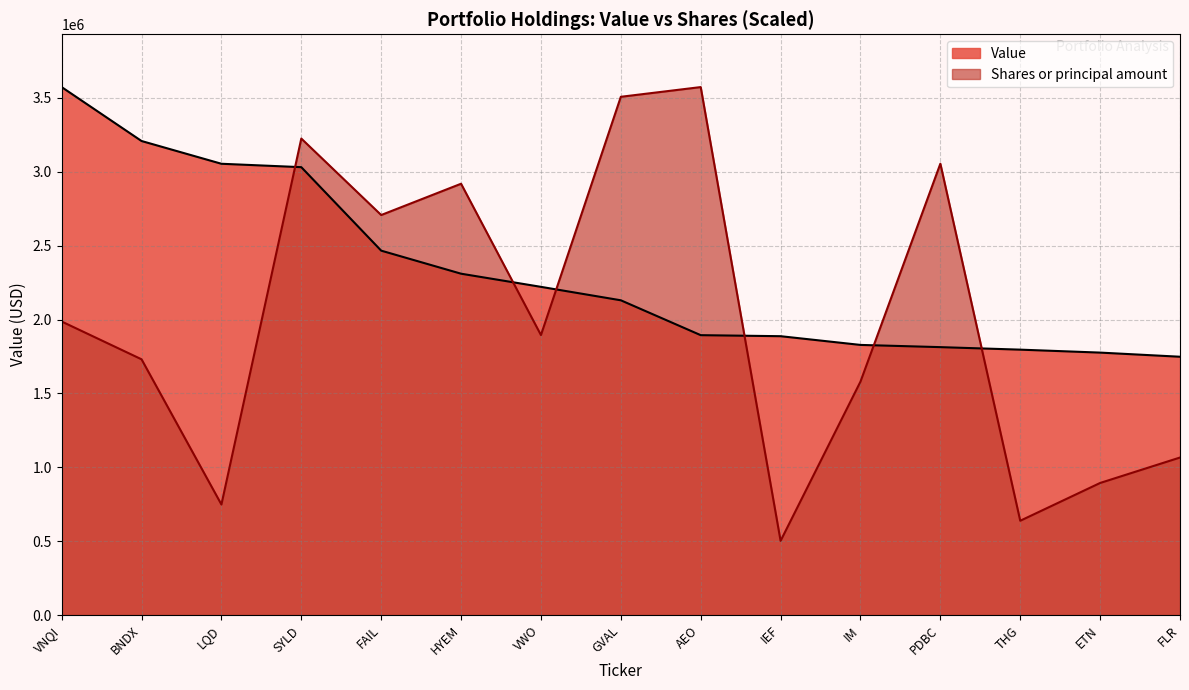

What is the sum of all Value values?

34735000.0